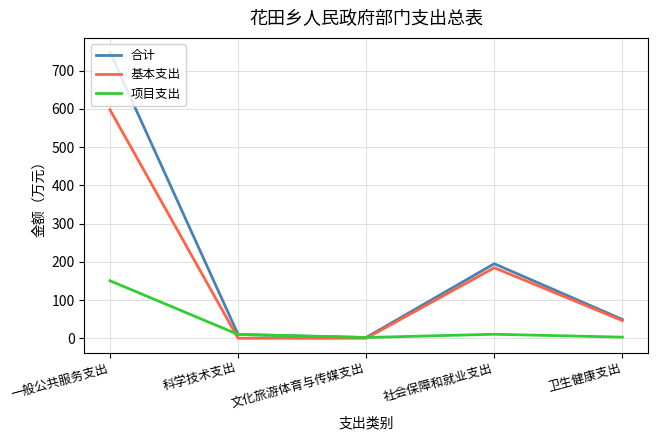

How many interior local peaks does the 基本支出 series have?

1